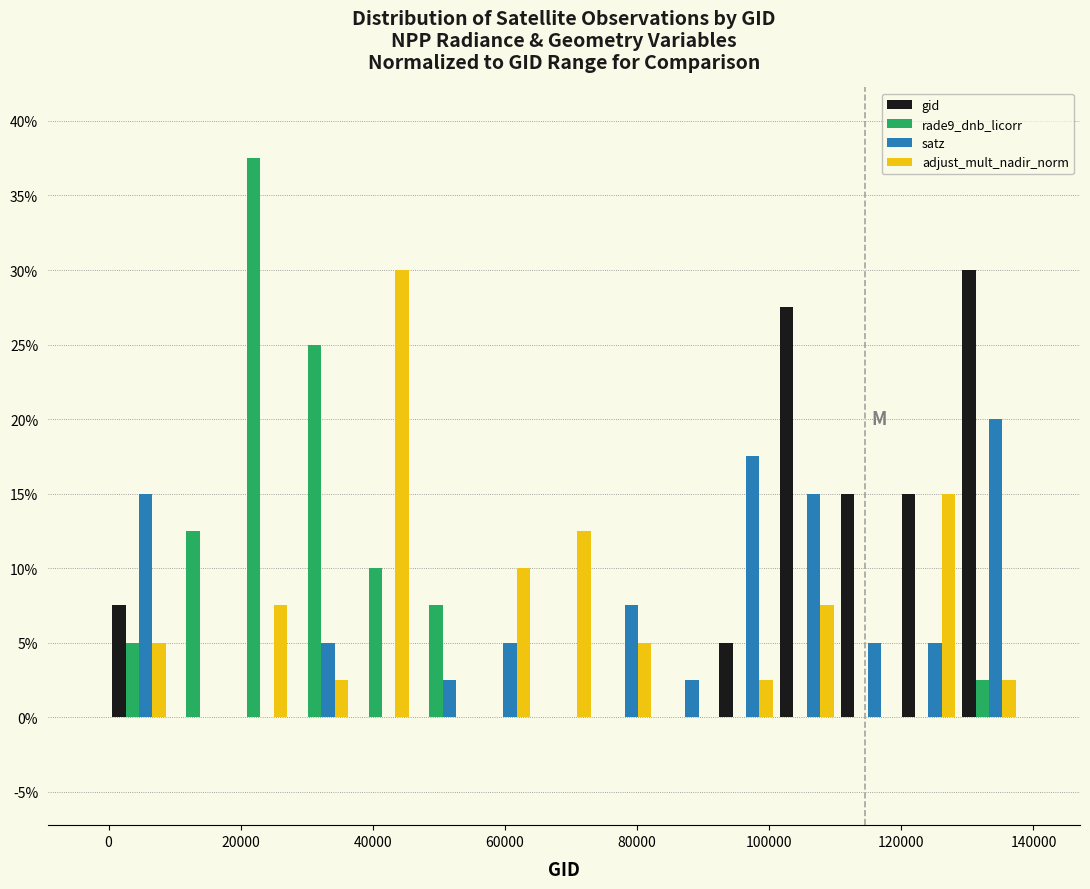

What is the height of the satz bar covering 110000 to 120000 on the x-axis? Neither the bar edges nor the heights are printed on the chart, so give them approximately, as read against the axes.

5.0